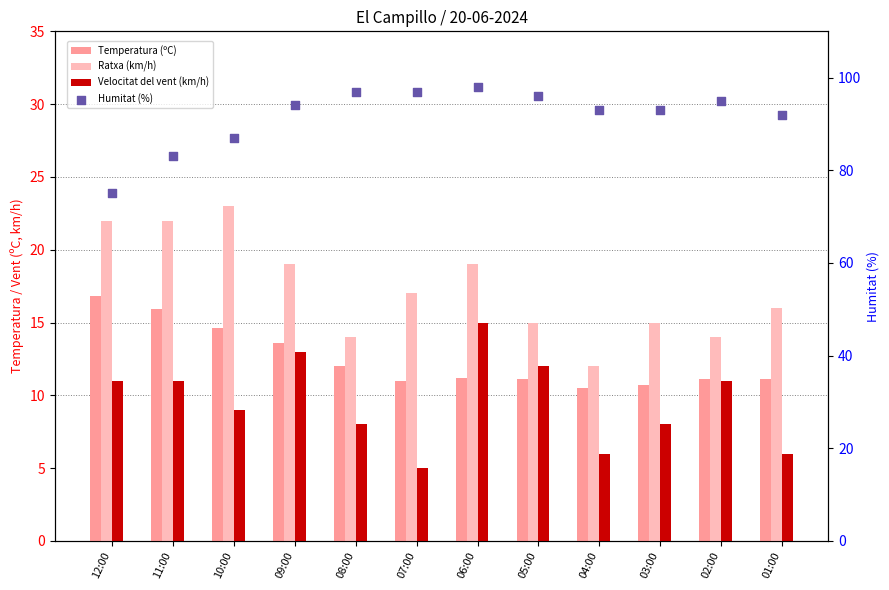

What are all the series names shown in the legend?

Temperatura (ºC), Ratxa (km/h), Velocitat del vent (km/h), Humitat (%)